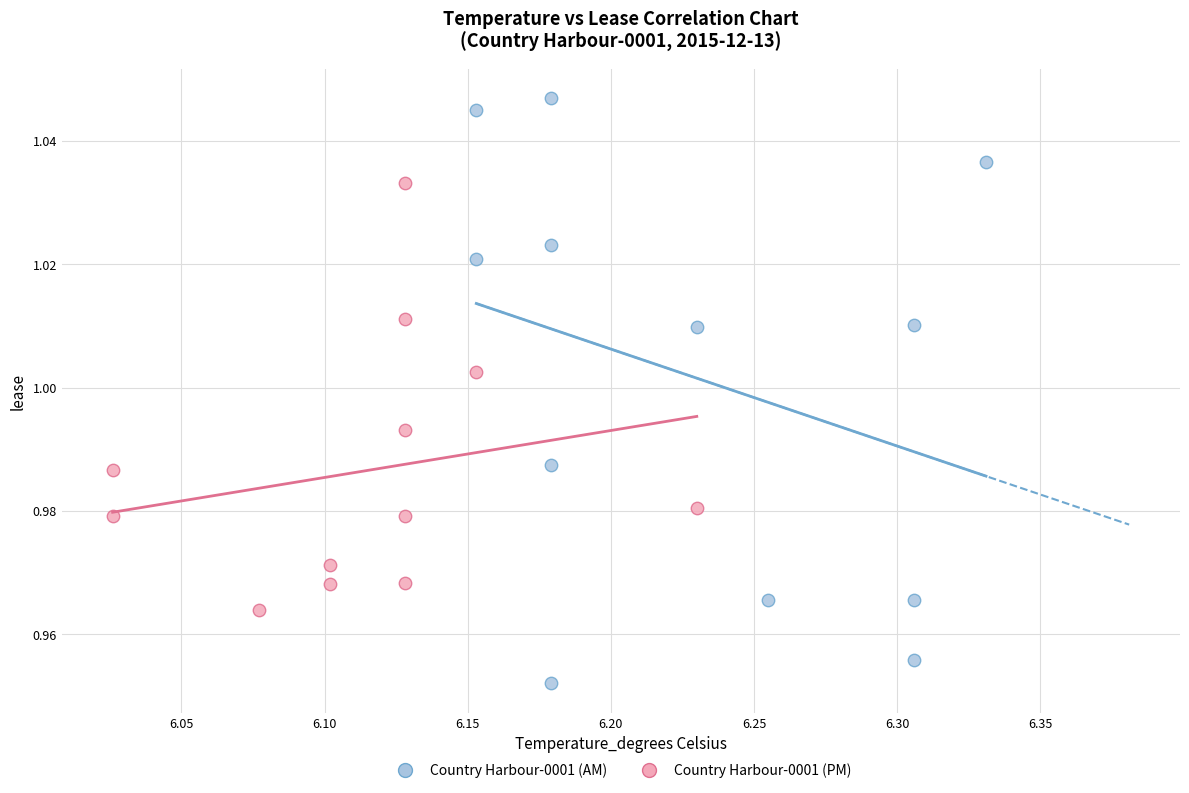

Which series reaches the maximum Y coordinate?

Country Harbour-0001 (AM)